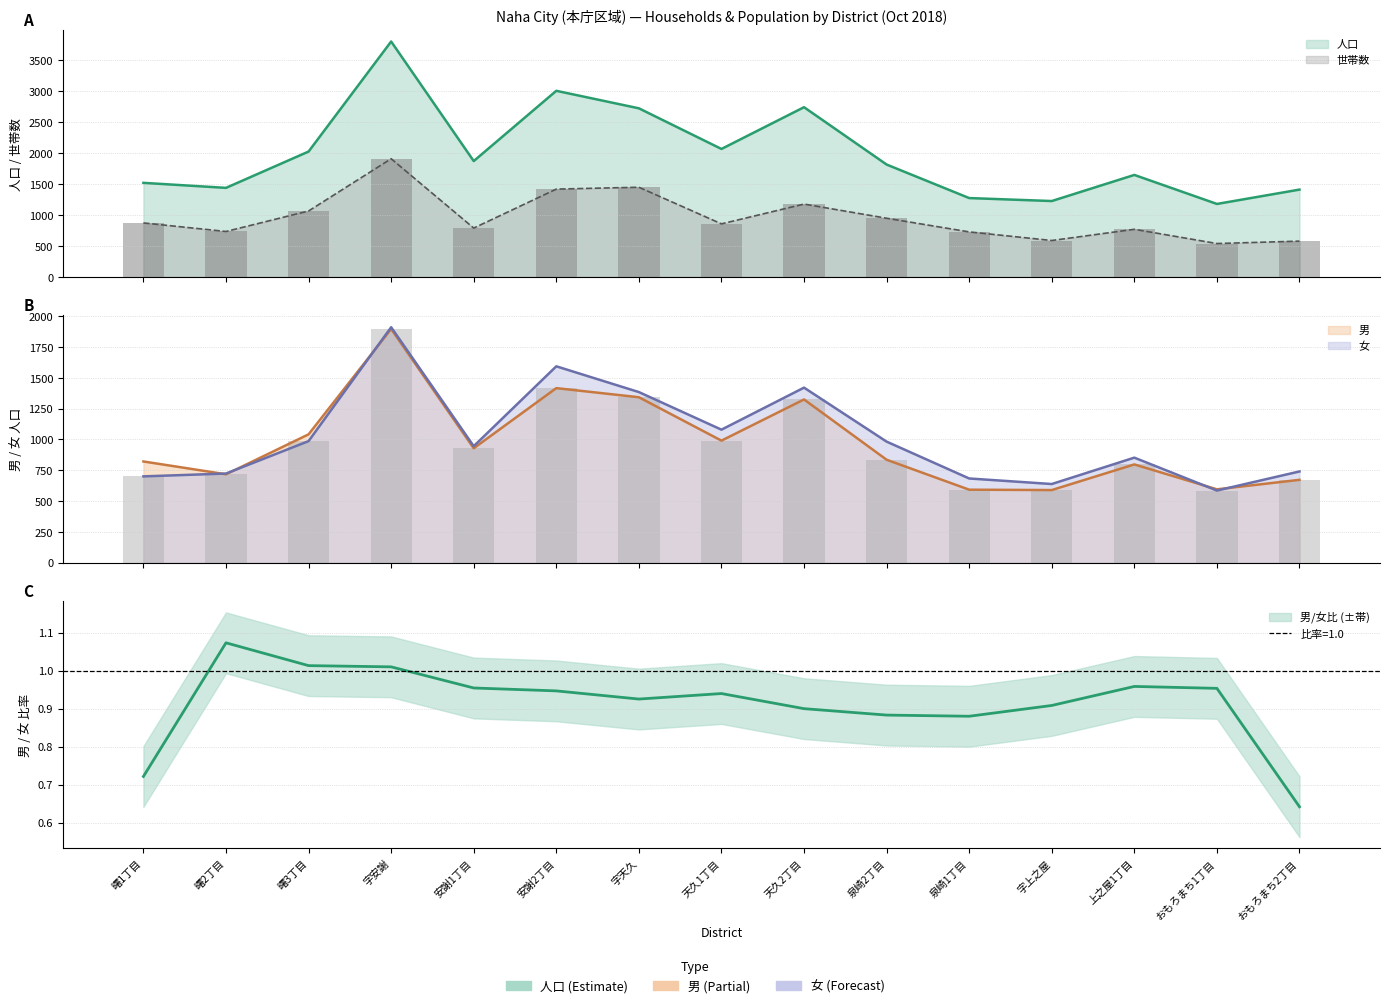

Which series has the widest spread of values?

人口